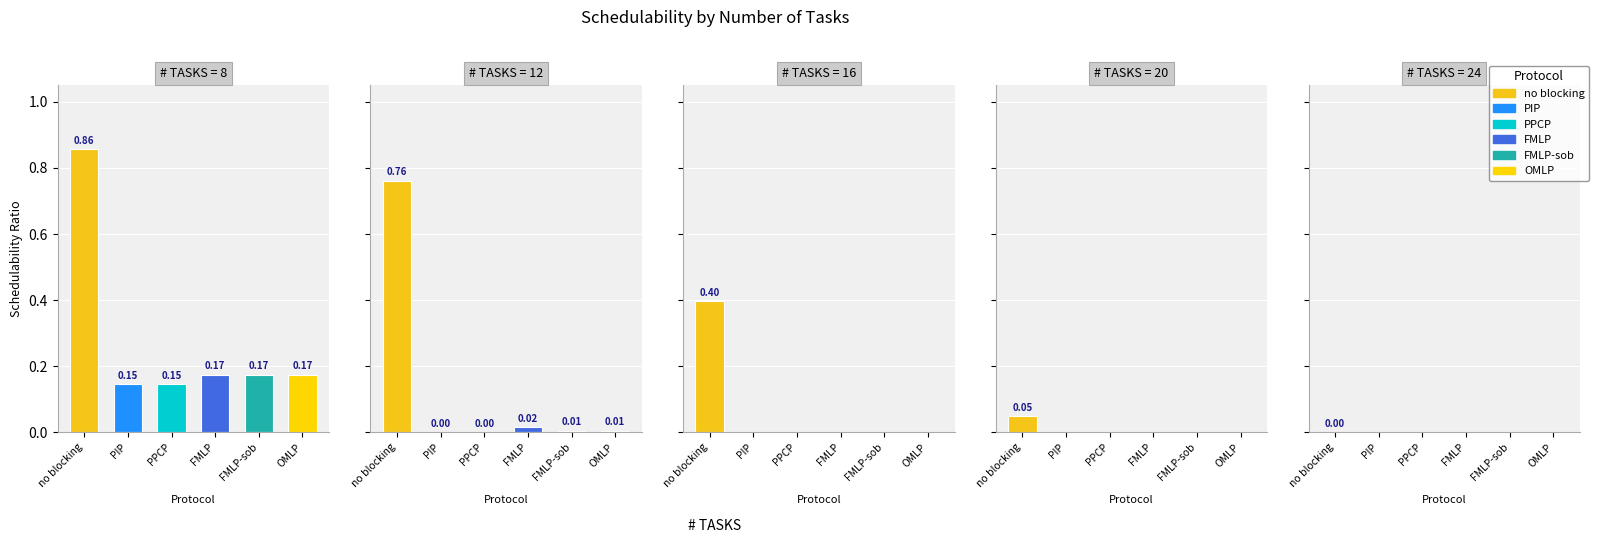

Reading left to right, extract all data points from this chart.

no blocking: 8=0.9	12=0.8	16=0.4	20=0.0	24=0.0
PIP: 8=0.1	12=0.0	16=0.0	20=0.0	24=0.0
PPCP: 8=0.1	12=0.0	16=0.0	20=0.0	24=0.0
FMLP: 8=0.2	12=0.0	16=0.0	20=0.0	24=0.0
FMLP-sob: 8=0.2	12=0.0	16=0.0	20=0.0	24=0.0
OMLP: 8=0.2	12=0.0	16=0.0	20=0.0	24=0.0